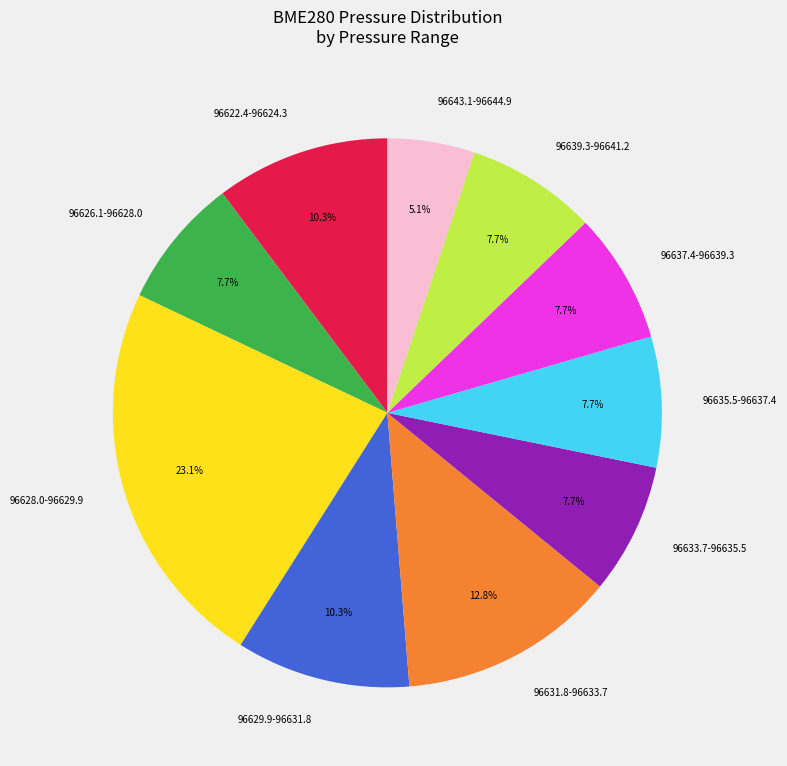

Which category has the biggest portion of the pie?

96628.0-96629.9